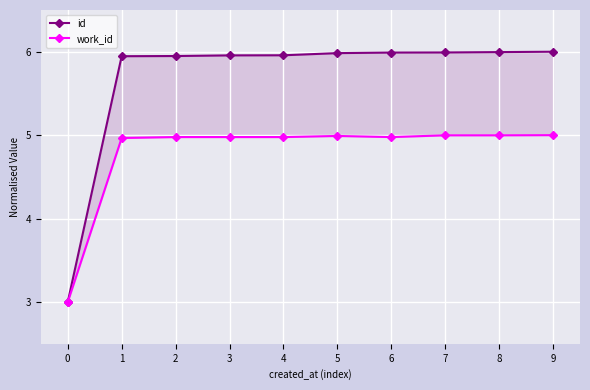

Between 1 and 3, which series saw the biggest shift?

work_id